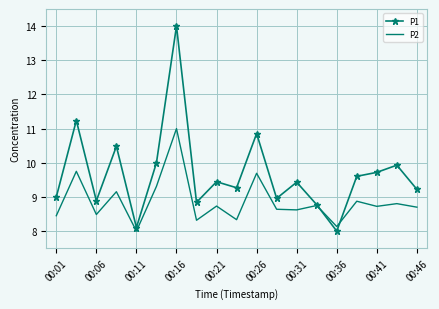

Which series has the widest spread of values?

P1